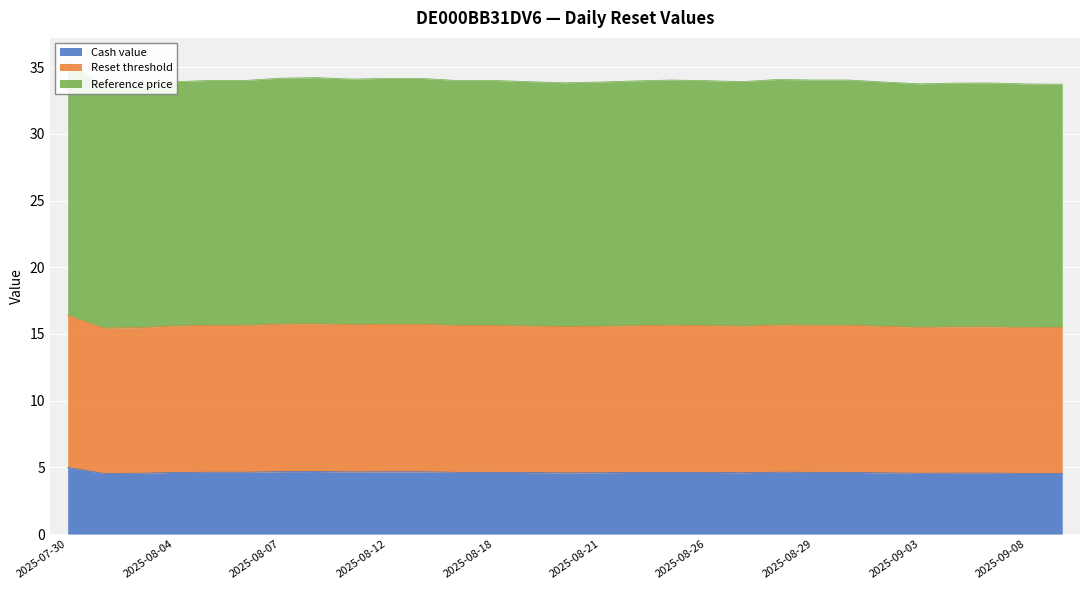

True or false: Reference price and Cash value cross at least once.

False